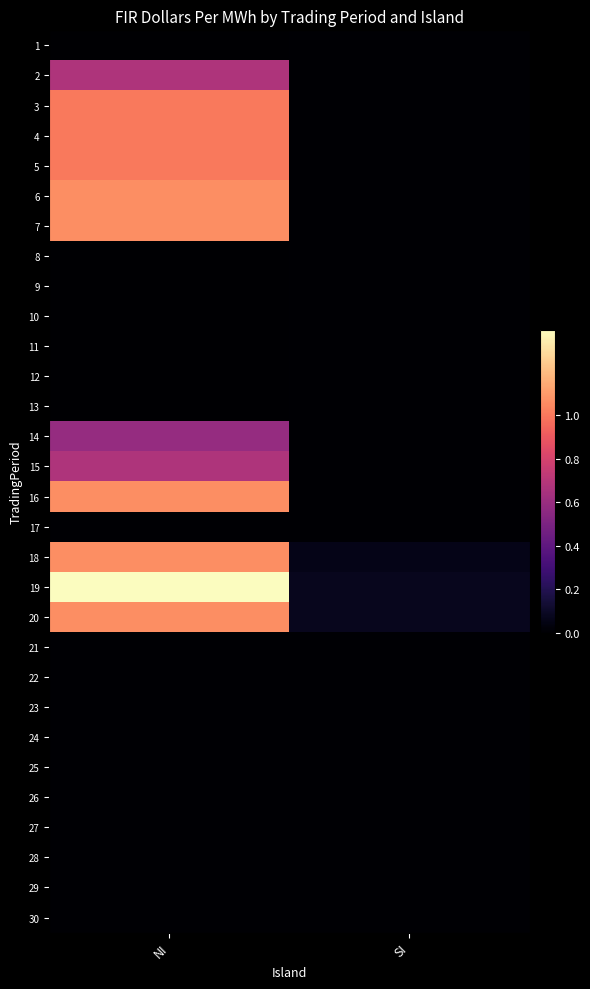

What is the greatest value displayed?

1.4